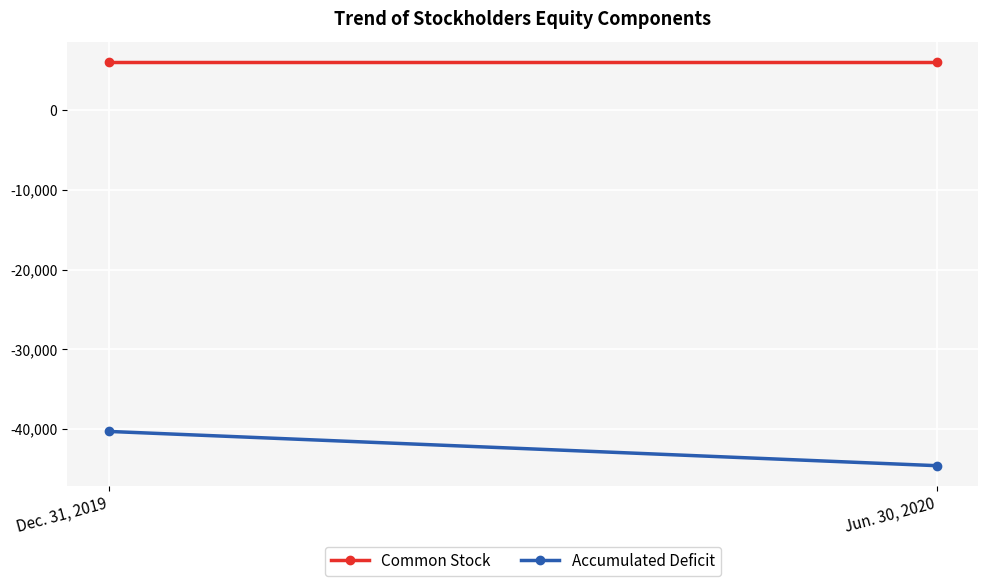

The value of Common Stock at Dec. 31, 2019 is 6088. True or false?

True